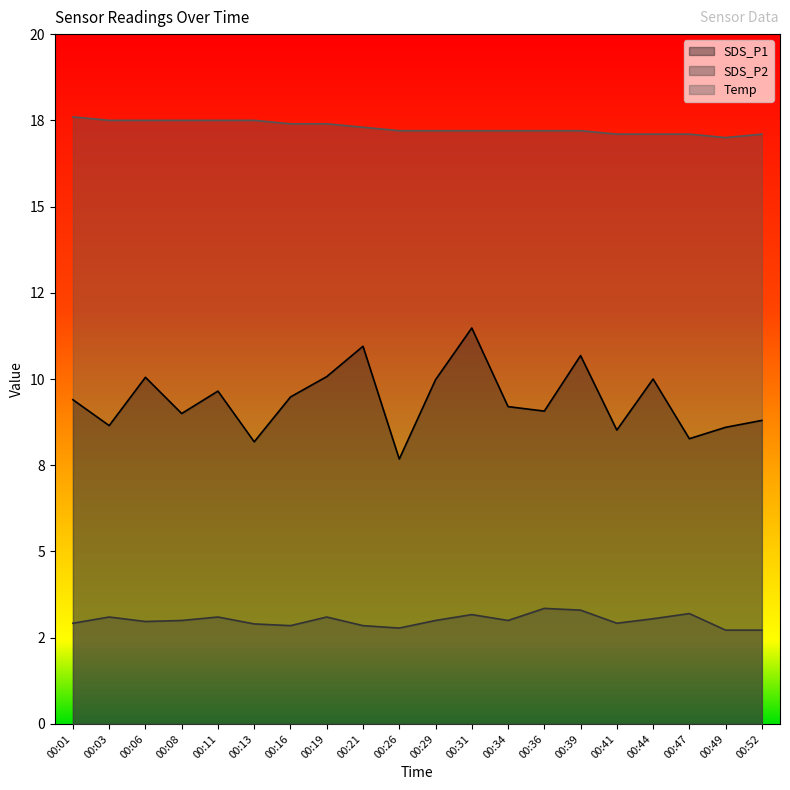

Where is SDS_P1 nearest to the value 9?

00:08